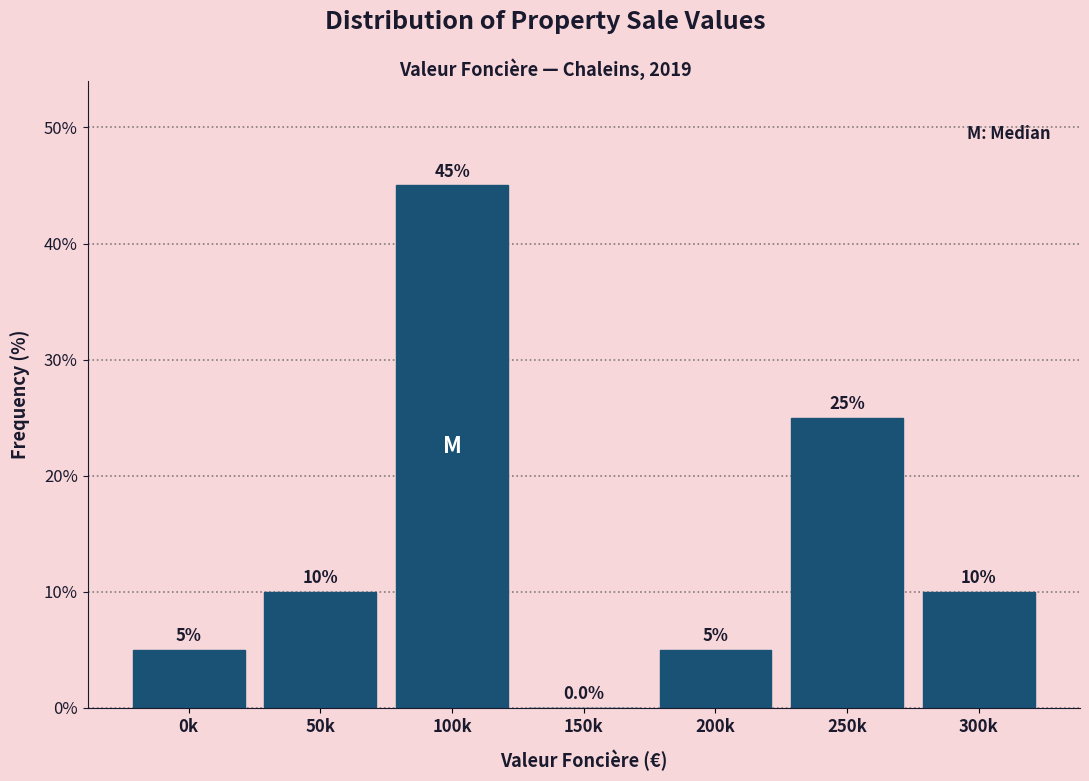

Reading left to right, extract all data points from this chart.

0k=5	50k=10	100k=45	150k=0	200k=5	250k=25	300k=10